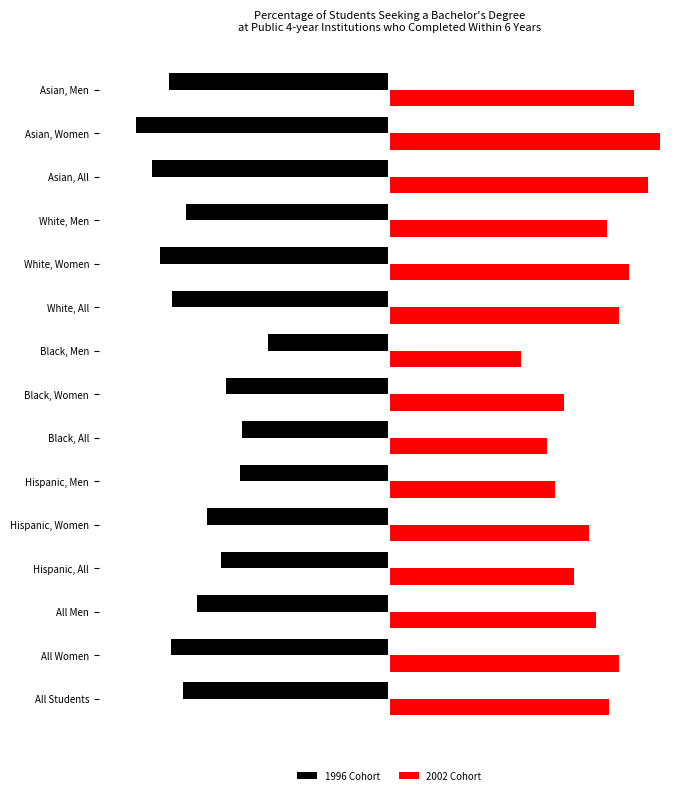

What is the highest value of the 1996 Cohort series?

-30.3